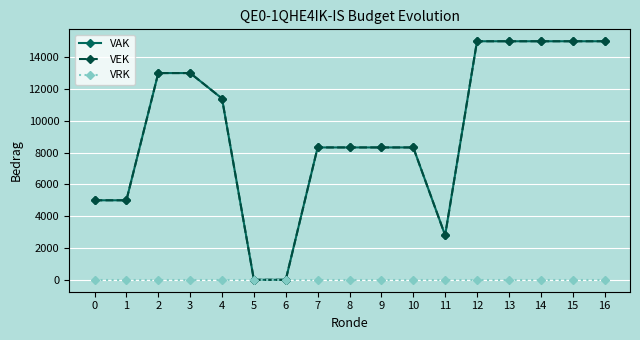

Does the chart have visible grid lines?

Yes